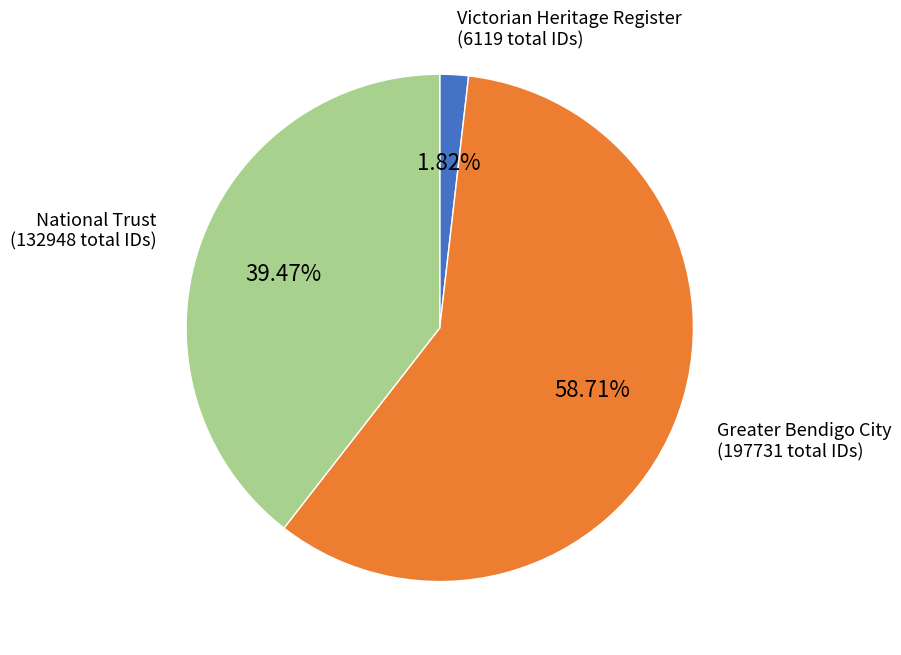

How many segments does this pie chart have?

3